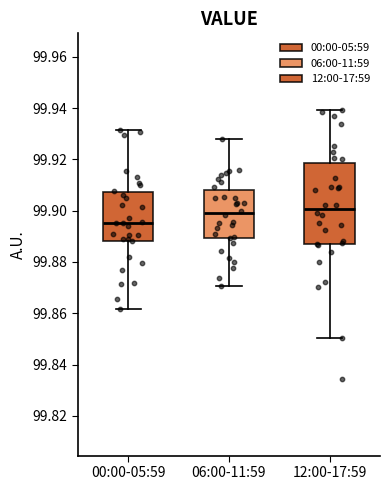

Where is the upper edge of the box for 12:00-17:59 on the y-axis? The values are not printed on the chart, so give them approximately, as read against the axis.

99.918